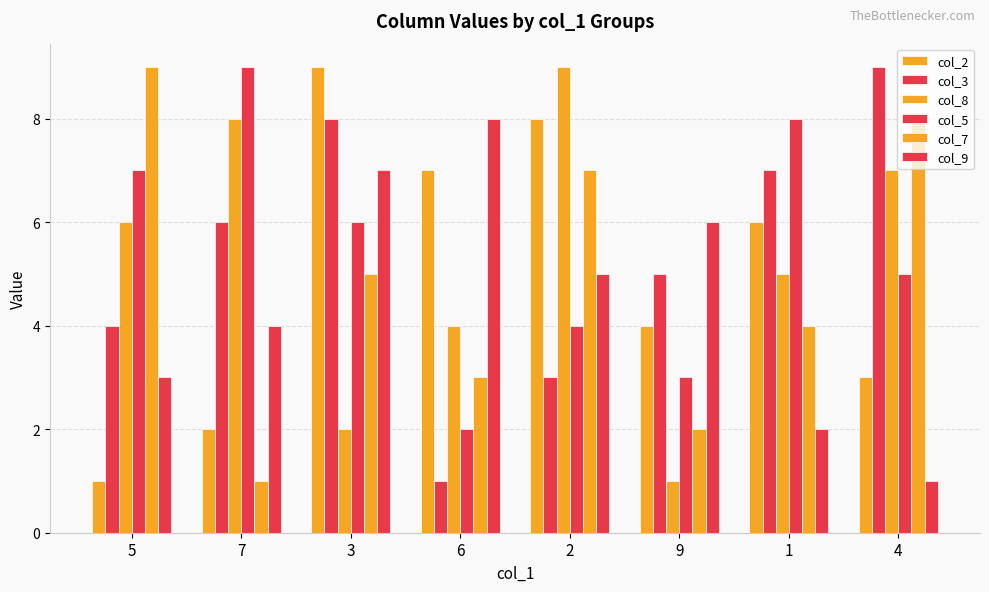

What is the sum of the col_2 values at 7 and 5?

3